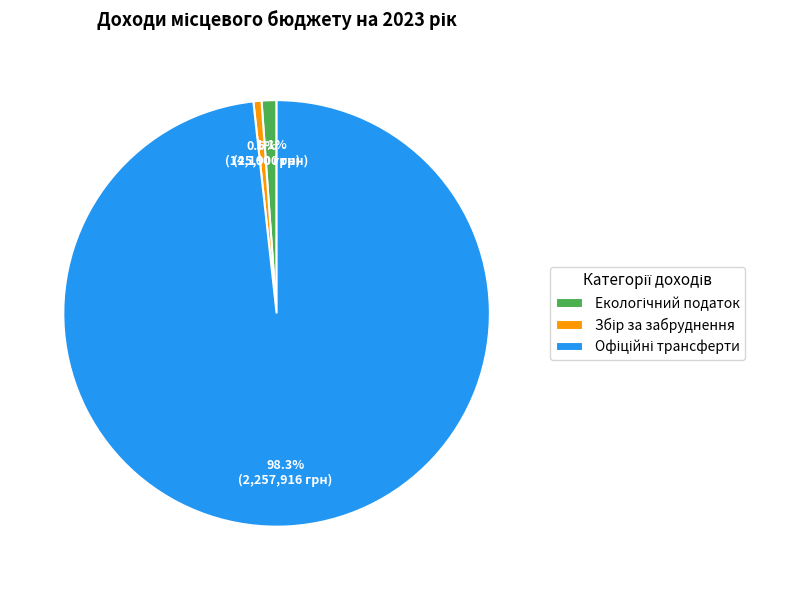

Is there a majority slice in this chart?

Yes